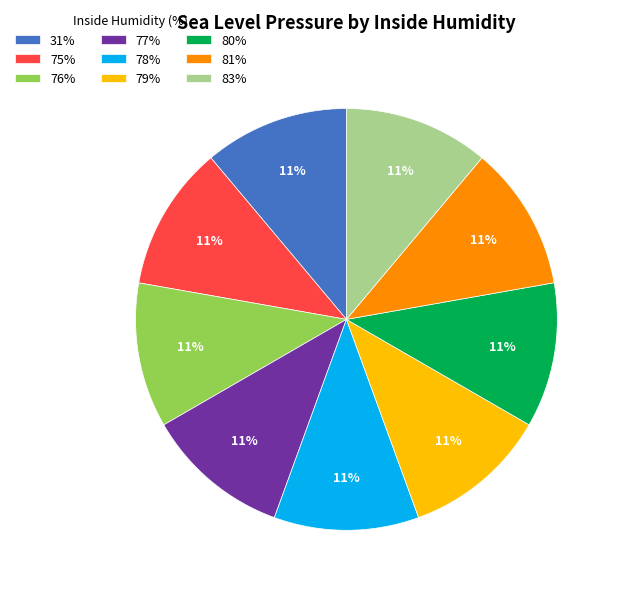

Does 75% account for over 50% of the chart?

No